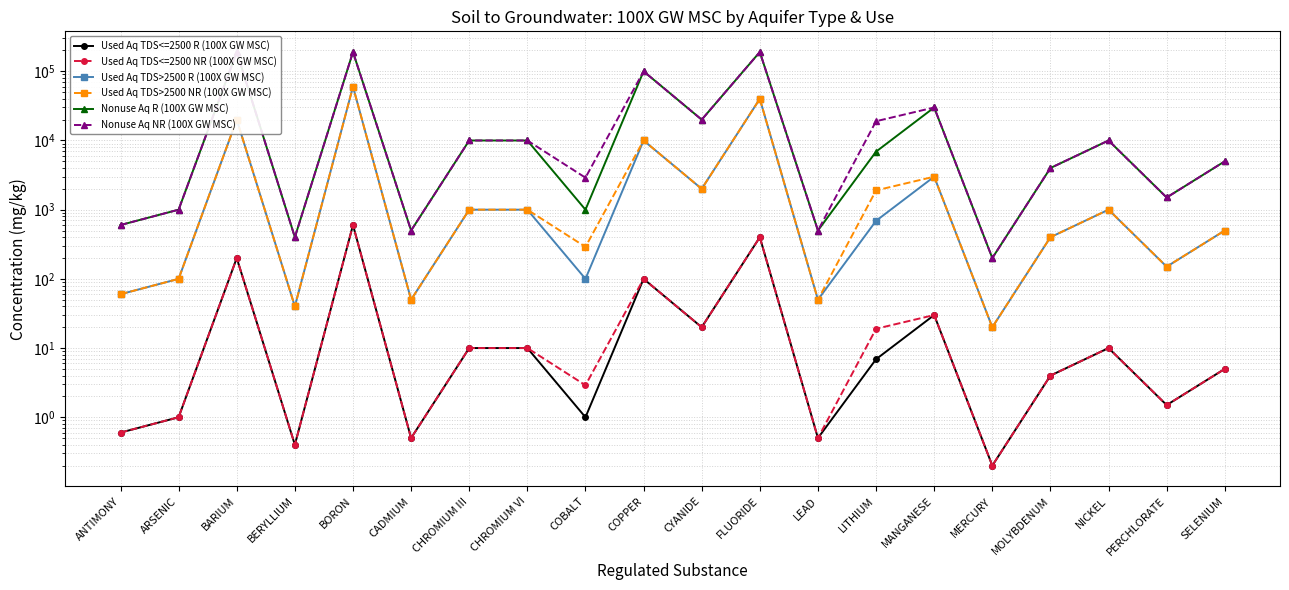

What is the difference between the maximum and second lowest values in the Nonuse Aq R (100X GW MSC) series?

189600.0